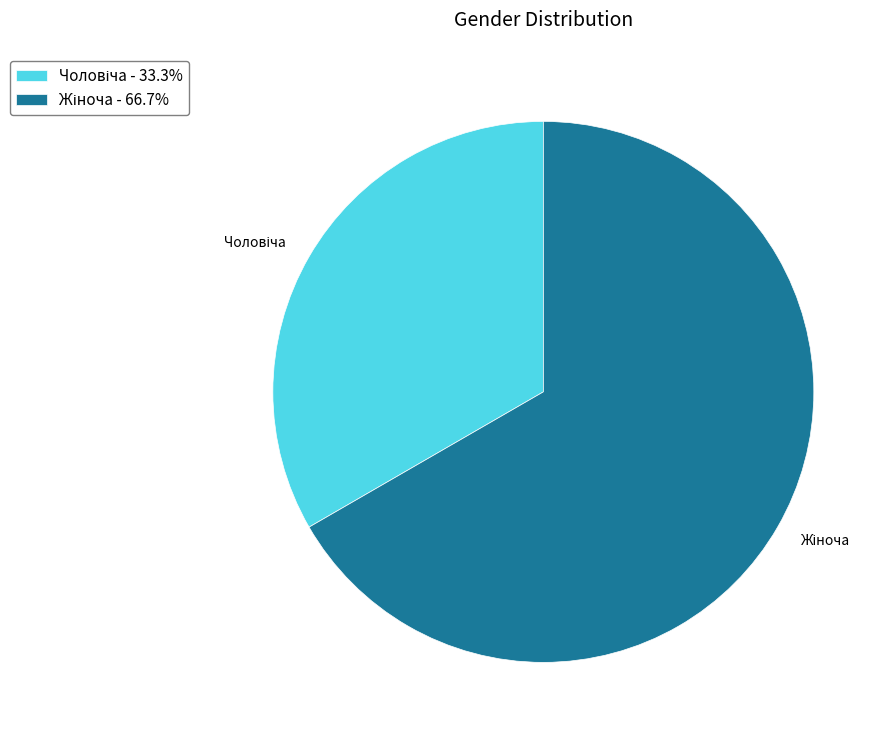

Is there a majority slice in this chart?

Yes